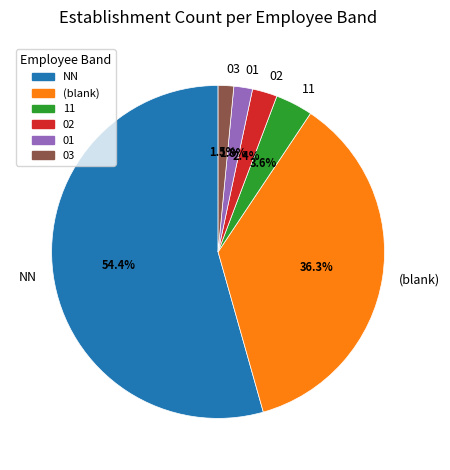

Approximately how many times larger is the value at 02 compared to 03?

1.6